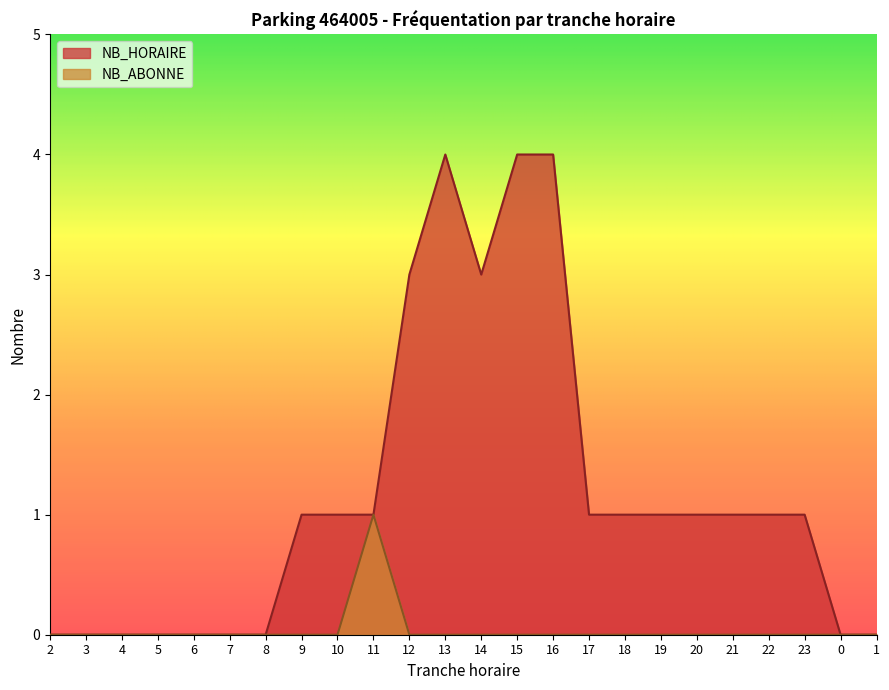

What is the total value across all series at 18?

1